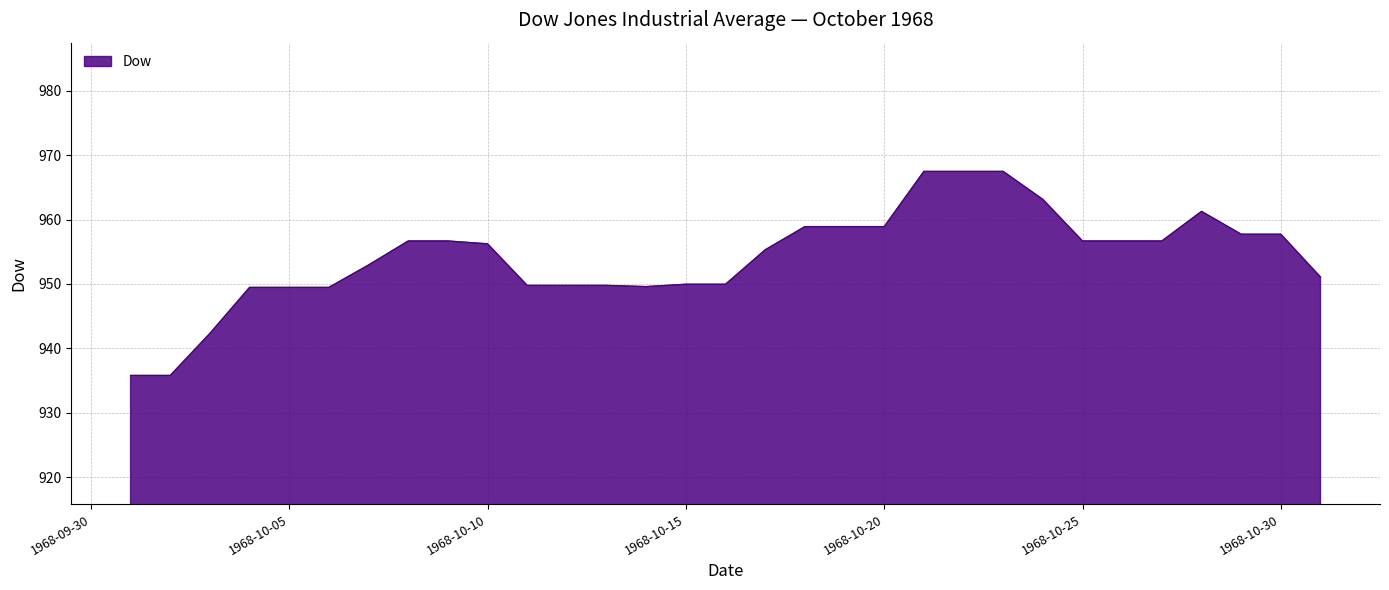

What is the smallest value displayed?

935.8